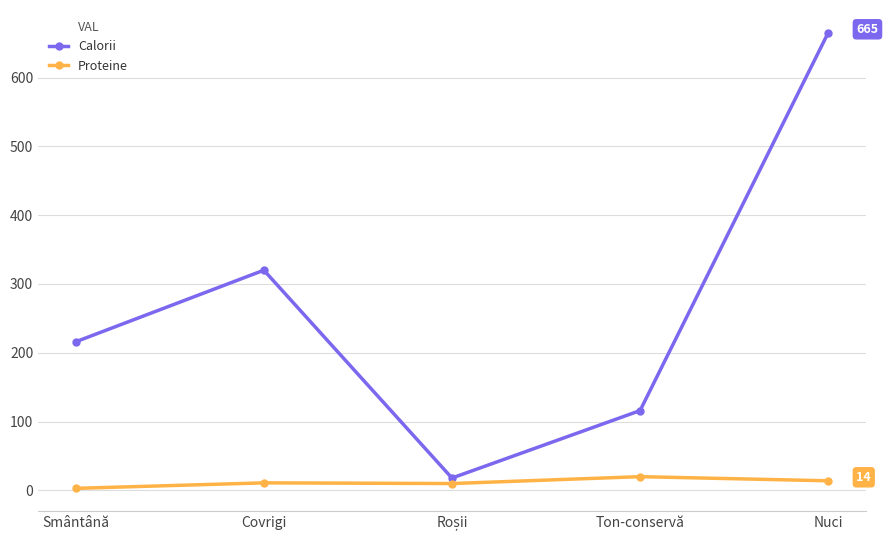

What is the difference between the Proteine values at Ton-conservă and Nuci?

6